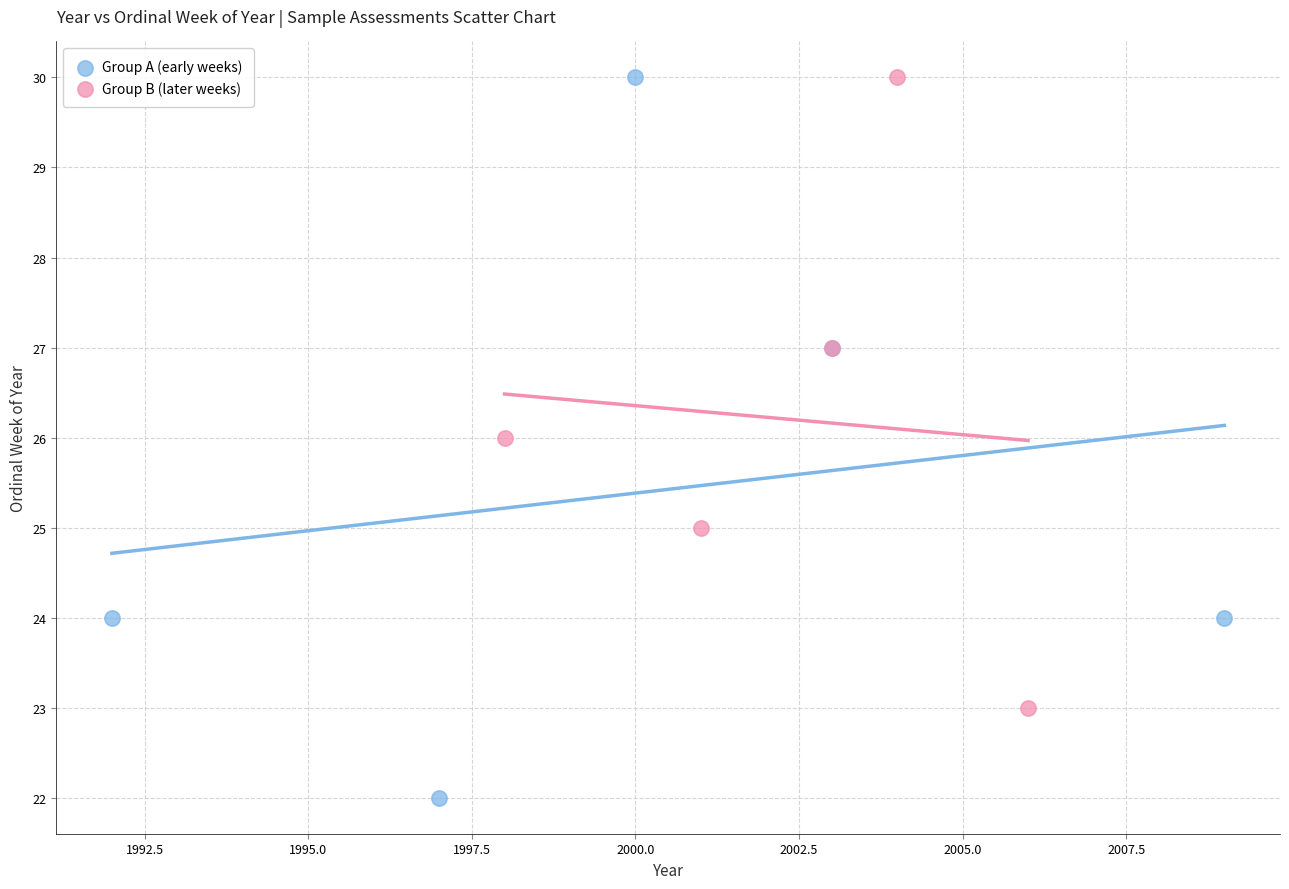

Which series reaches the minimum Y coordinate?

Group A (early weeks)